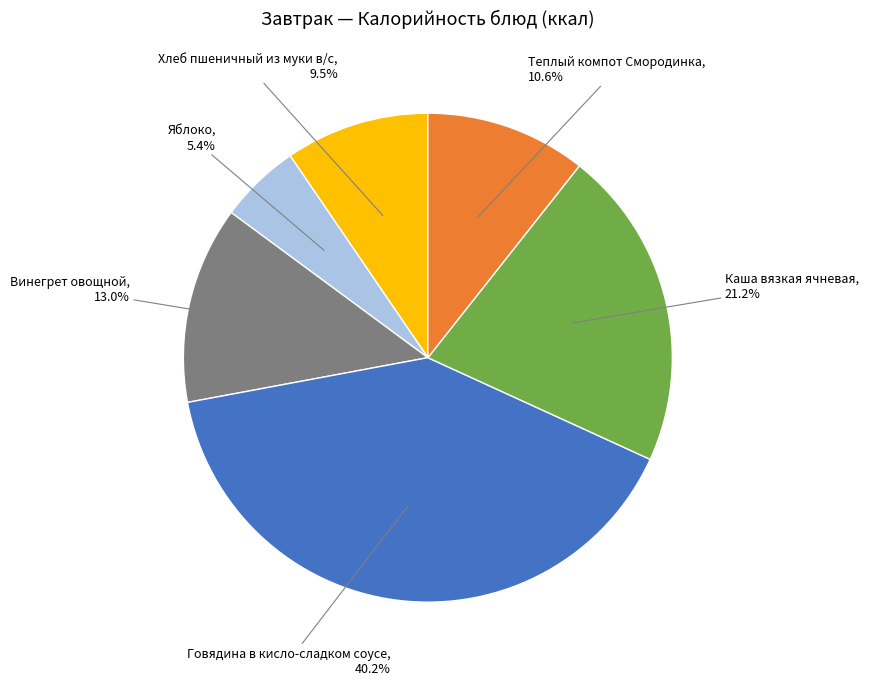

Does any single category account for the majority?

No